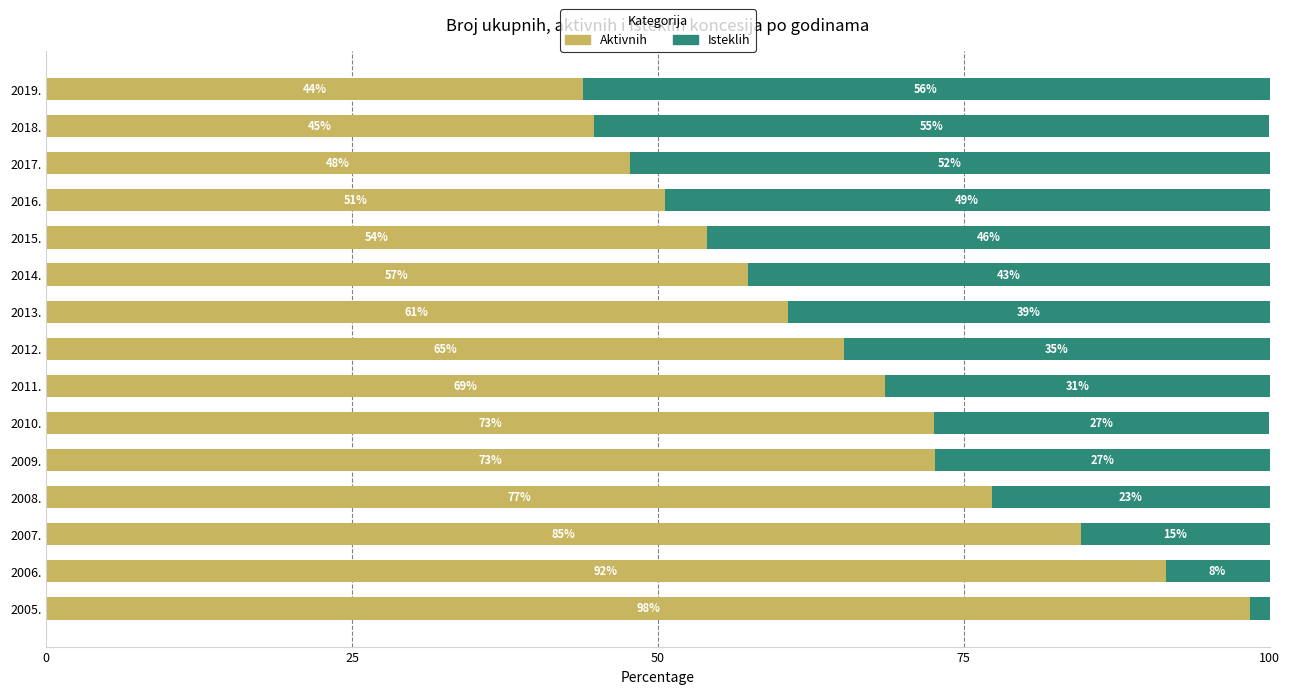

What are all the series names shown in the legend?

Aktivnih, Isteklih